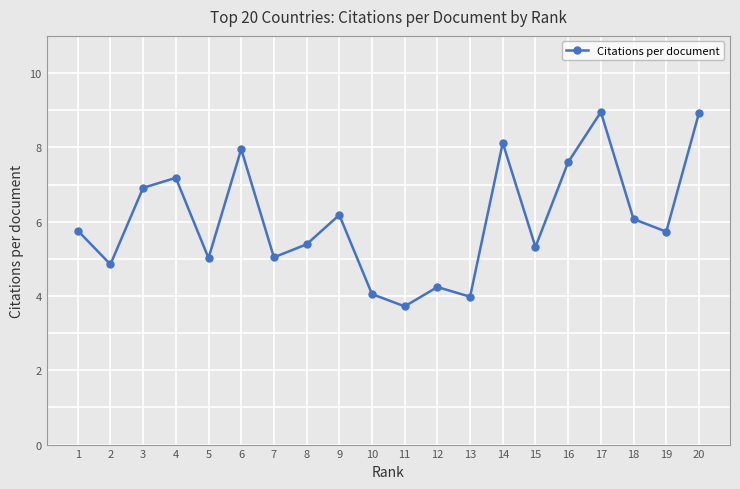

What is the smallest value displayed?

3.7